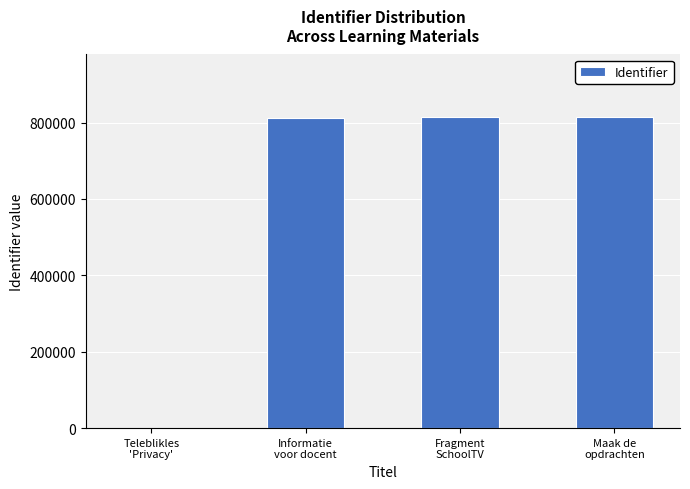

What is the greatest value displayed?

815259